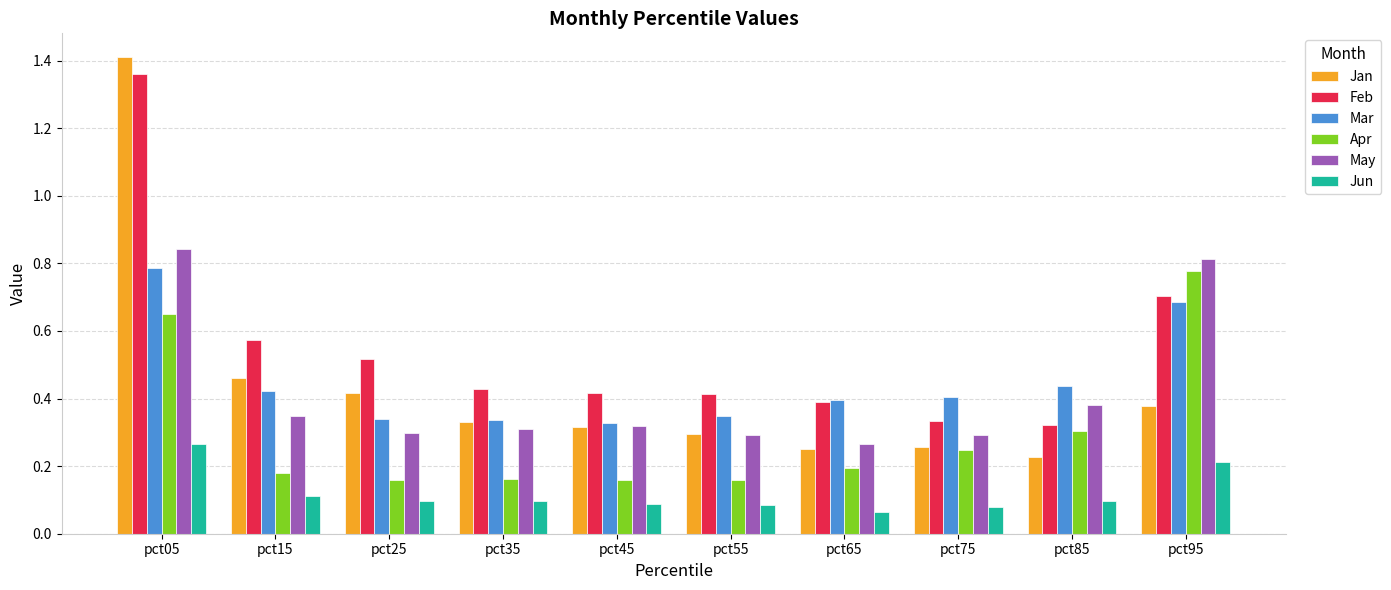

The Apr series shows 1.0 at pct05. True or false?

False